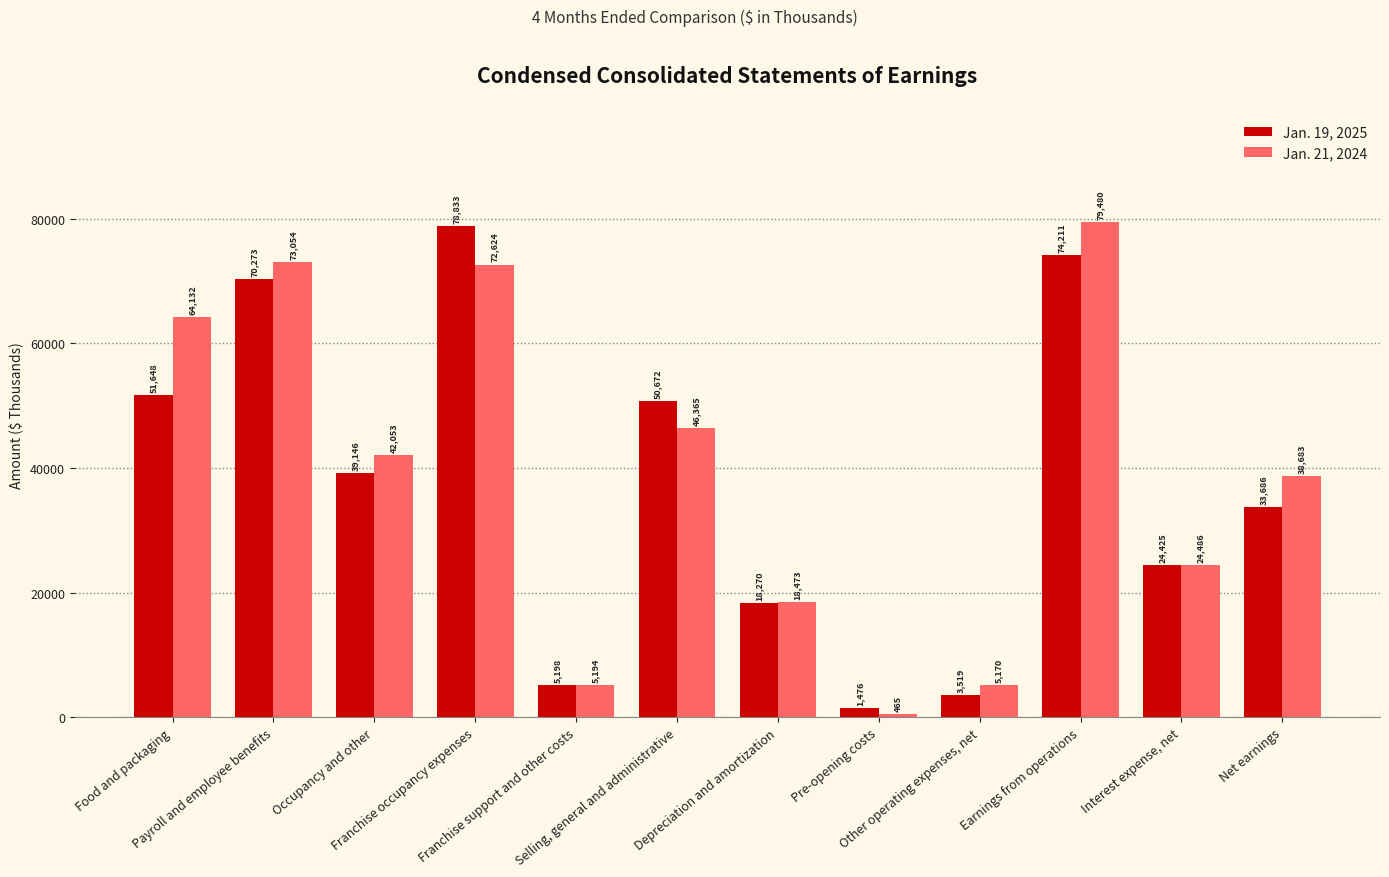

Is it true that Jan. 21, 2024 equals 24486 at Interest expense, net?

True